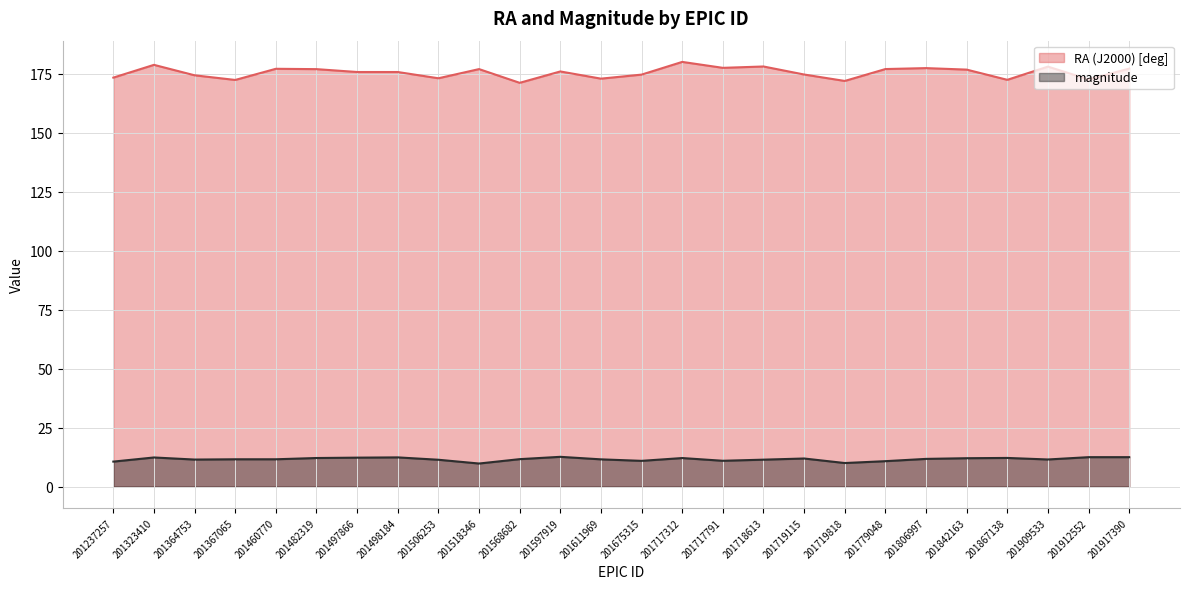

Reading right to left, transcribe all the data shown in this chart.

RA (J2000) [deg]: 201917390=177.1	201912552=172.6	201909533=178.0	201867138=172.4	201842163=176.7	201806997=177.4	201779048=177.0	201719818=171.9	201719115=174.6	201718613=178.0	201717791=177.5	201717312=180.0	201675315=174.6	201611969=172.9	201597919=175.9	201568682=171.1	201518346=176.9	201506253=173.0	201498184=175.7	201497866=175.7	201482319=176.9	201460770=177.1	201367065=172.3	201364753=174.3	201323410=178.7	201237257=173.3
magnitude: 201917390=12.5	201912552=12.5	201909533=11.5	201867138=12.1	201842163=12.0	201806997=11.7	201779048=10.8	201719818=10.0	201719115=11.9	201718613=11.4	201717791=10.9	201717312=12.1	201675315=10.9	201611969=11.5	201597919=12.6	201568682=11.6	201518346=9.8	201506253=11.4	201498184=12.4	201497866=12.3	201482319=12.1	201460770=11.6	201367065=11.6	201364753=11.5	201323410=12.3	201237257=10.6